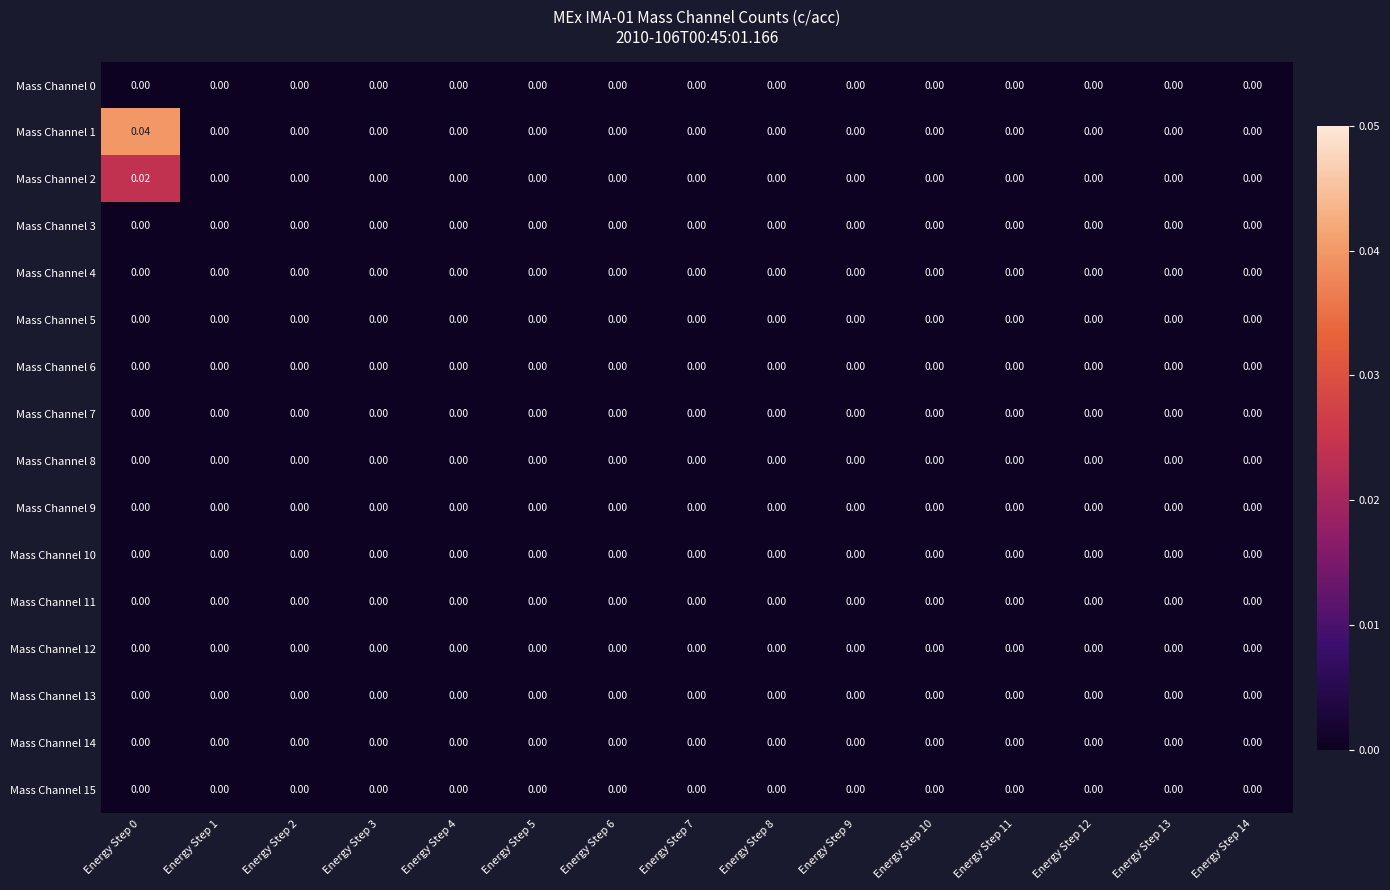

How many data points does each series have?

15